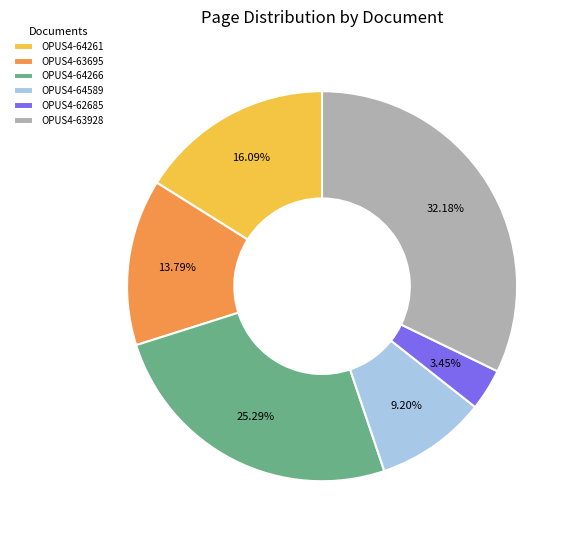

What percentage is the OPUS4-62685 slice, to the nearest percent?

3%